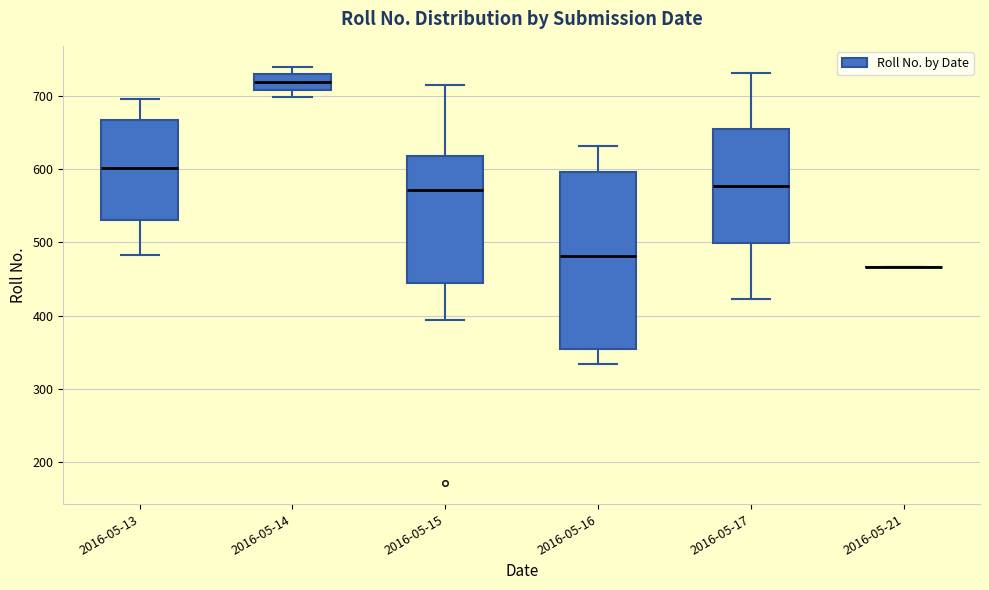

Reading left to right, read every box against the y-axis: the position of its median line, the range the box covers, and the ends of its whiskers. The values are not printed on the chart, so give them approximately, as read against the axis.

2016-05-13: median 600, box 530 to 670, whiskers 480 to 700
2016-05-14: median 720, box 710 to 730, whiskers 700 to 740
2016-05-15: median 570, box 440 to 620, whiskers 390 to 720
2016-05-16: median 480, box 350 to 600, whiskers 330 to 630
2016-05-17: median 580, box 500 to 650, whiskers 420 to 730
2016-05-21: box collapsed to a line at 470, whiskers 470 to 470